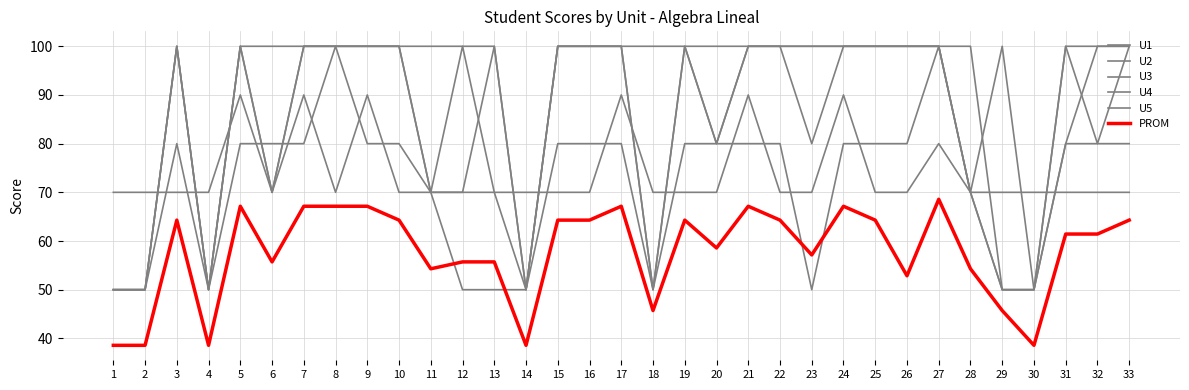

What is the difference between the maximum and minimum values in the U5 series?

50.0